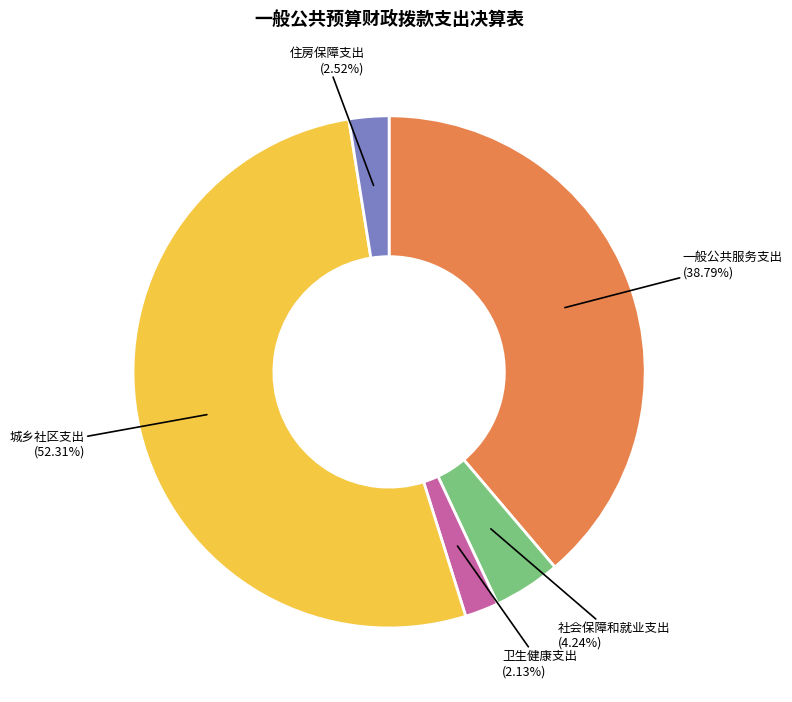

Is there any slice that represents more than half of the pie?

Yes